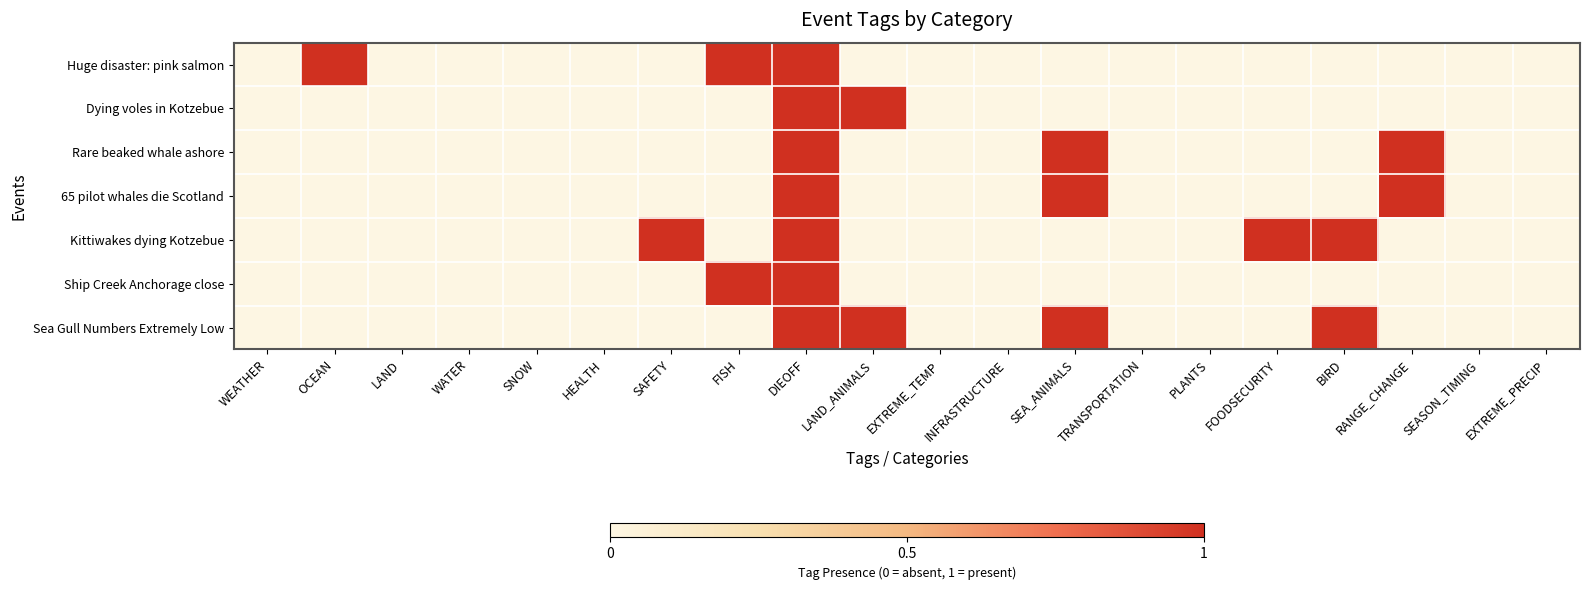

Reading left to right, extract all data points from this chart.

Huge disaster: pink salmon: WEATHER=0	OCEAN=1	LAND=0	WATER=0	SNOW=0	HEALTH=0	SAFETY=0	FISH=1	DIEOFF=1	LAND_ANIMALS=0	EXTREME_TEMP=0	INFRASTRUCTURE=0	SEA_ANIMALS=0	TRANSPORTATION=0	PLANTS=0	FOODSECURITY=0	BIRD=0	RANGE_CHANGE=0	SEASON_TIMING=0	EXTREME_PRECIP=0
Dying voles in Kotzebue: WEATHER=0	OCEAN=0	LAND=0	WATER=0	SNOW=0	HEALTH=0	SAFETY=0	FISH=0	DIEOFF=1	LAND_ANIMALS=1	EXTREME_TEMP=0	INFRASTRUCTURE=0	SEA_ANIMALS=0	TRANSPORTATION=0	PLANTS=0	FOODSECURITY=0	BIRD=0	RANGE_CHANGE=0	SEASON_TIMING=0	EXTREME_PRECIP=0
Rare beaked whale ashore: WEATHER=0	OCEAN=0	LAND=0	WATER=0	SNOW=0	HEALTH=0	SAFETY=0	FISH=0	DIEOFF=1	LAND_ANIMALS=0	EXTREME_TEMP=0	INFRASTRUCTURE=0	SEA_ANIMALS=1	TRANSPORTATION=0	PLANTS=0	FOODSECURITY=0	BIRD=0	RANGE_CHANGE=1	SEASON_TIMING=0	EXTREME_PRECIP=0
65 pilot whales die Scotland: WEATHER=0	OCEAN=0	LAND=0	WATER=0	SNOW=0	HEALTH=0	SAFETY=0	FISH=0	DIEOFF=1	LAND_ANIMALS=0	EXTREME_TEMP=0	INFRASTRUCTURE=0	SEA_ANIMALS=1	TRANSPORTATION=0	PLANTS=0	FOODSECURITY=0	BIRD=0	RANGE_CHANGE=1	SEASON_TIMING=0	EXTREME_PRECIP=0
Kittiwakes dying Kotzebue: WEATHER=0	OCEAN=0	LAND=0	WATER=0	SNOW=0	HEALTH=0	SAFETY=1	FISH=0	DIEOFF=1	LAND_ANIMALS=0	EXTREME_TEMP=0	INFRASTRUCTURE=0	SEA_ANIMALS=0	TRANSPORTATION=0	PLANTS=0	FOODSECURITY=1	BIRD=1	RANGE_CHANGE=0	SEASON_TIMING=0	EXTREME_PRECIP=0
Ship Creek Anchorage close: WEATHER=0	OCEAN=0	LAND=0	WATER=0	SNOW=0	HEALTH=0	SAFETY=0	FISH=1	DIEOFF=1	LAND_ANIMALS=0	EXTREME_TEMP=0	INFRASTRUCTURE=0	SEA_ANIMALS=0	TRANSPORTATION=0	PLANTS=0	FOODSECURITY=0	BIRD=0	RANGE_CHANGE=0	SEASON_TIMING=0	EXTREME_PRECIP=0
Sea Gull Numbers Extremely Low: WEATHER=0	OCEAN=0	LAND=0	WATER=0	SNOW=0	HEALTH=0	SAFETY=0	FISH=0	DIEOFF=1	LAND_ANIMALS=1	EXTREME_TEMP=0	INFRASTRUCTURE=0	SEA_ANIMALS=1	TRANSPORTATION=0	PLANTS=0	FOODSECURITY=0	BIRD=1	RANGE_CHANGE=0	SEASON_TIMING=0	EXTREME_PRECIP=0